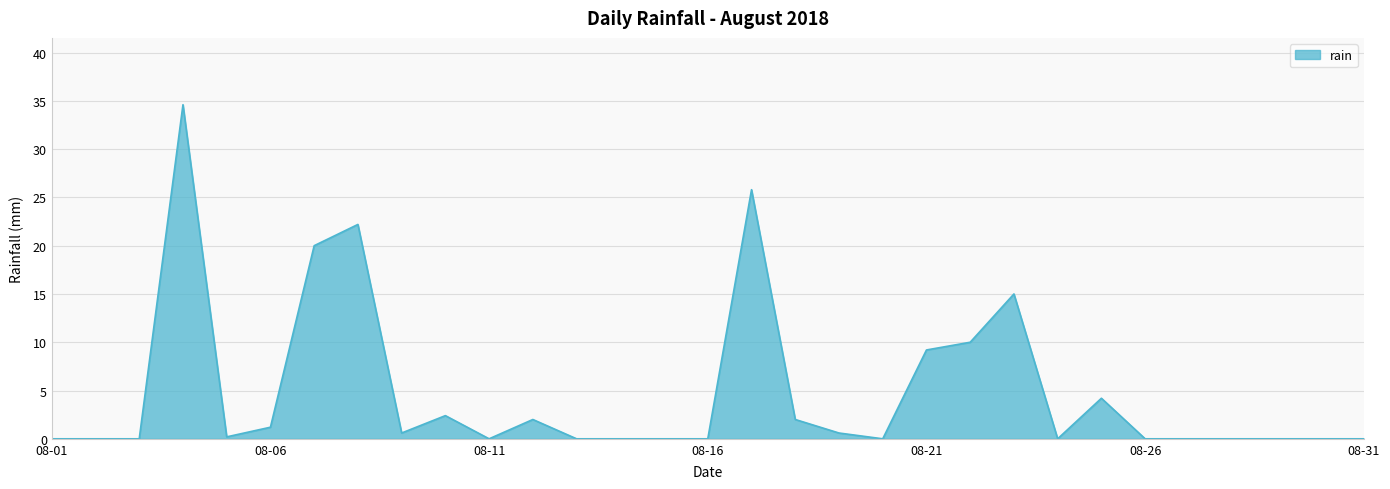

Does the chart display data point markers on the line(s)?

No